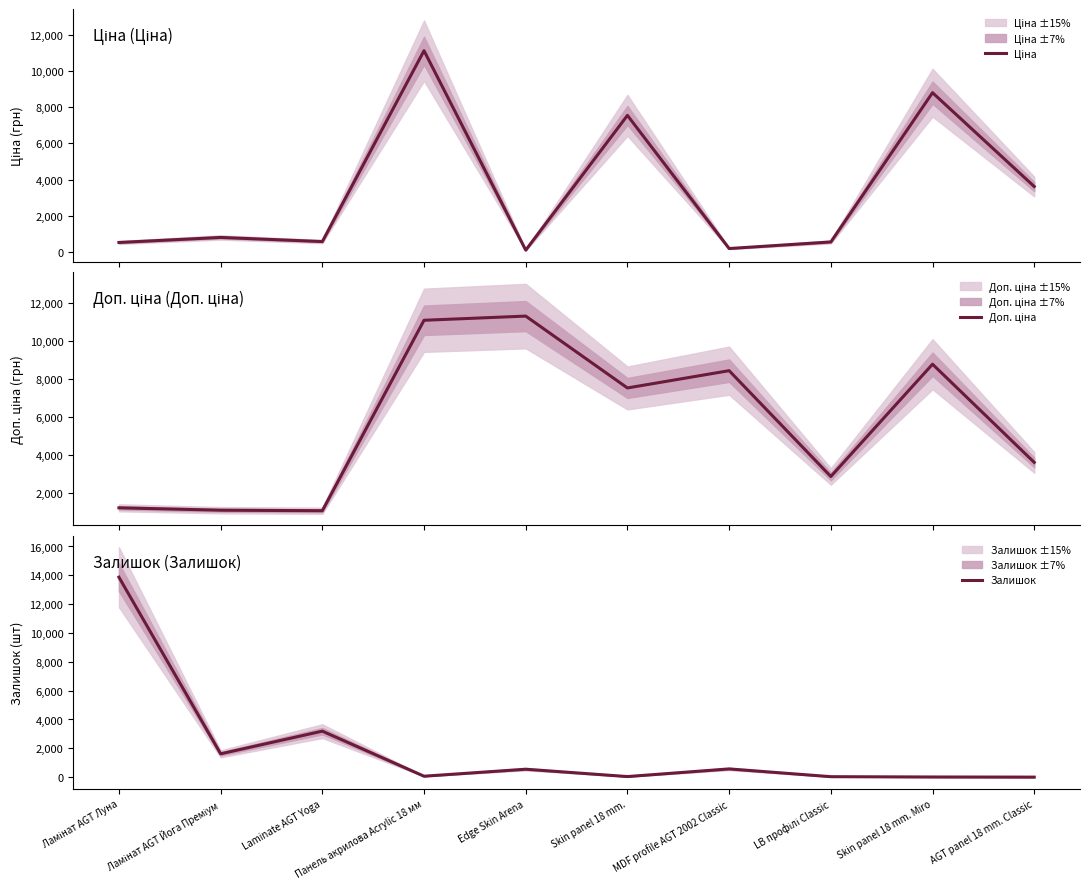

Which series changed the most between Ламінат AGT Луна and Skin panel 18 mm. Miro?

Залишок